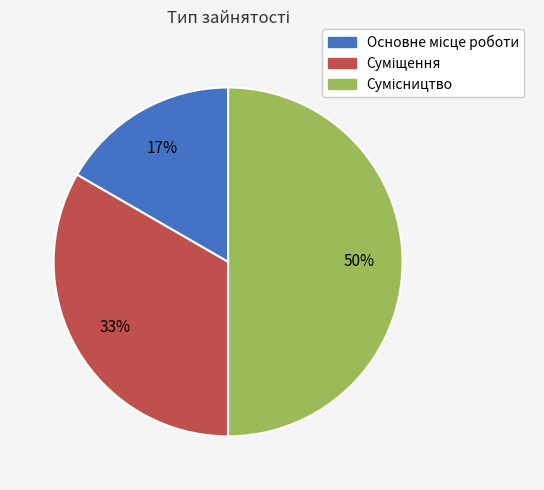

To the nearest percent, what is the average slice percentage?

33%